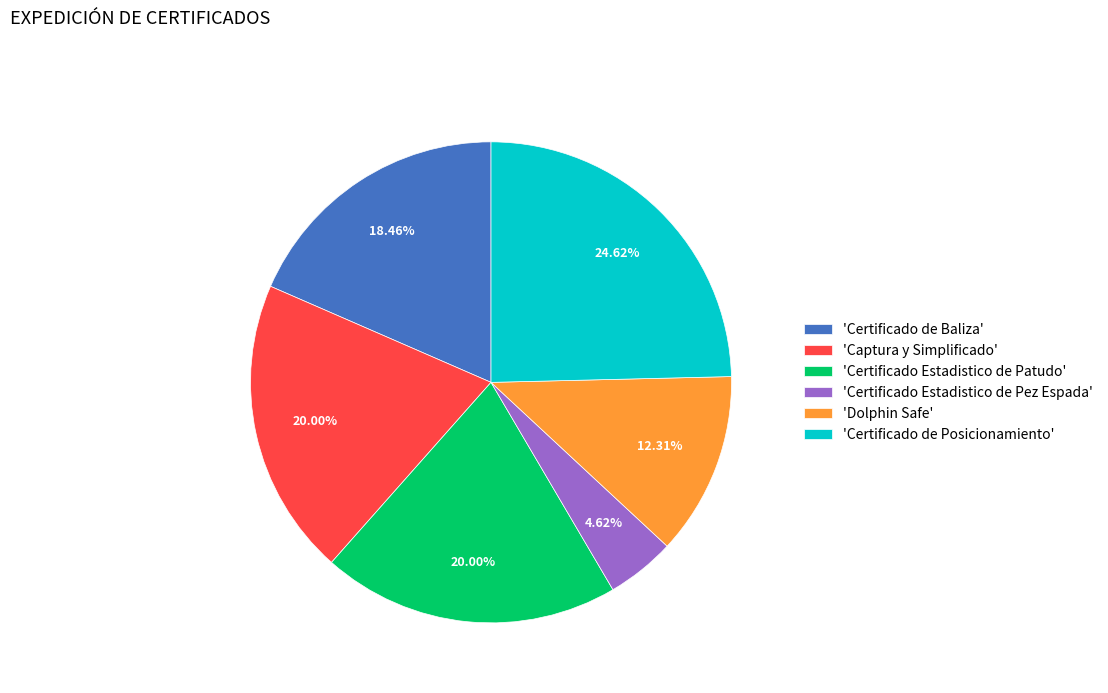

Does 'Certificado de Baliza' account for over 50% of the chart?

No